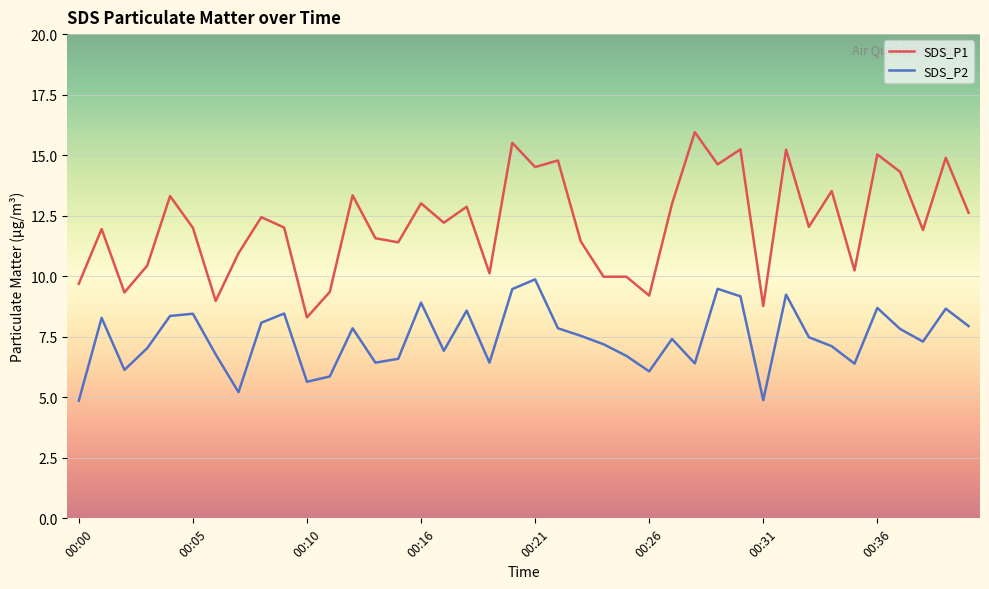

What is the maximum value for SDS_P2?

9.9